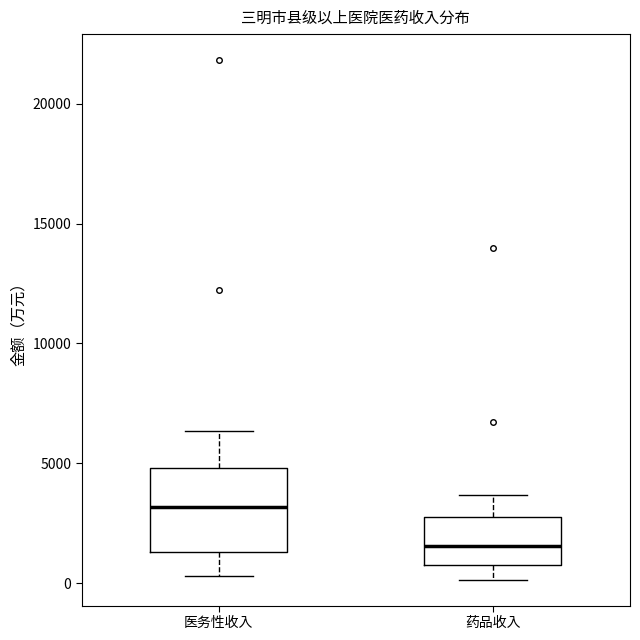

Where is the lower edge of the box for 医务性收入 on the y-axis? The values are not printed on the chart, so give them approximately, as read against the axis.

1500